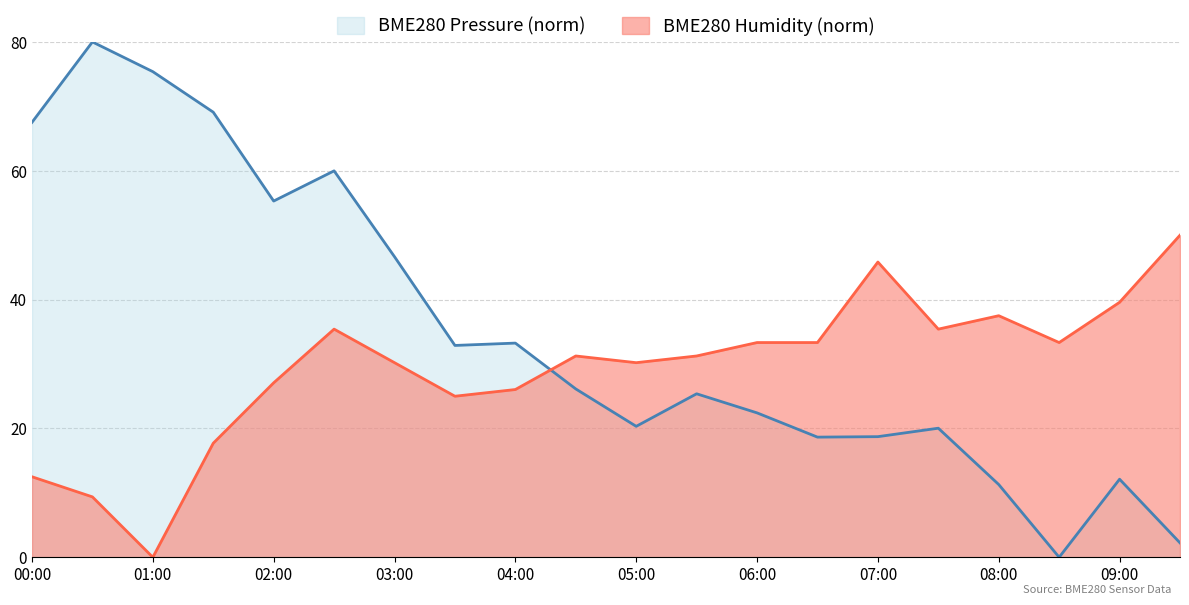

At which category does the chart reach its peak across all series?

00:30